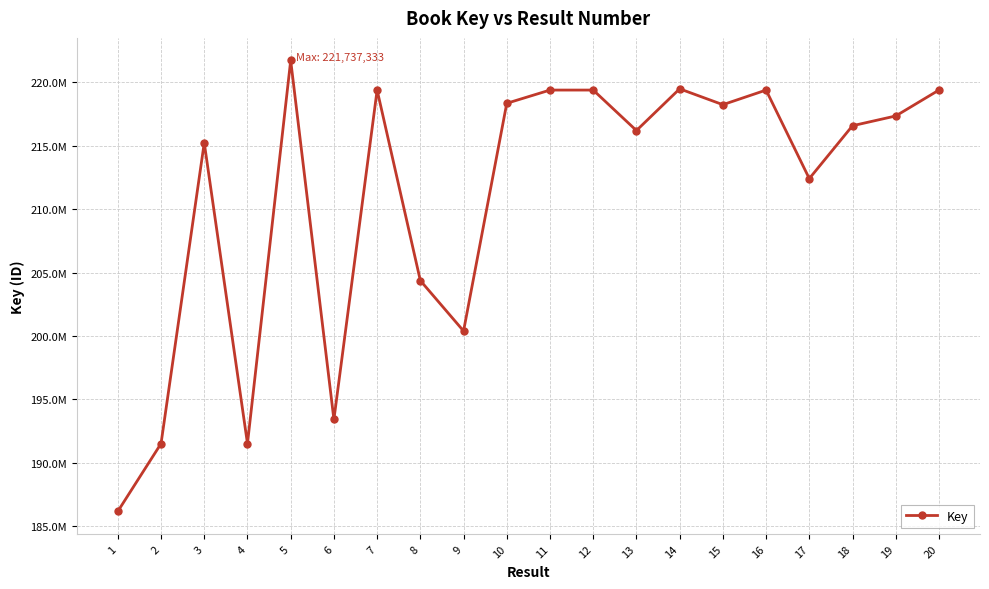

Where is the first local maximum?

3